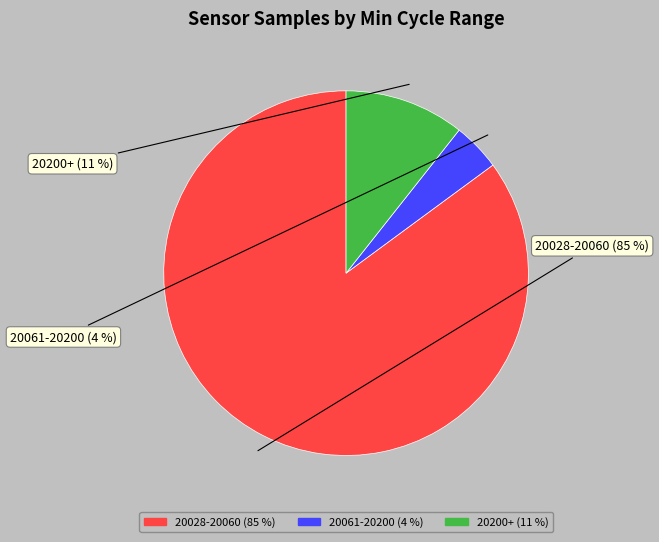

Rank the categories by value from lowest to highest.

20061-20200, 20200+, 20028-20060